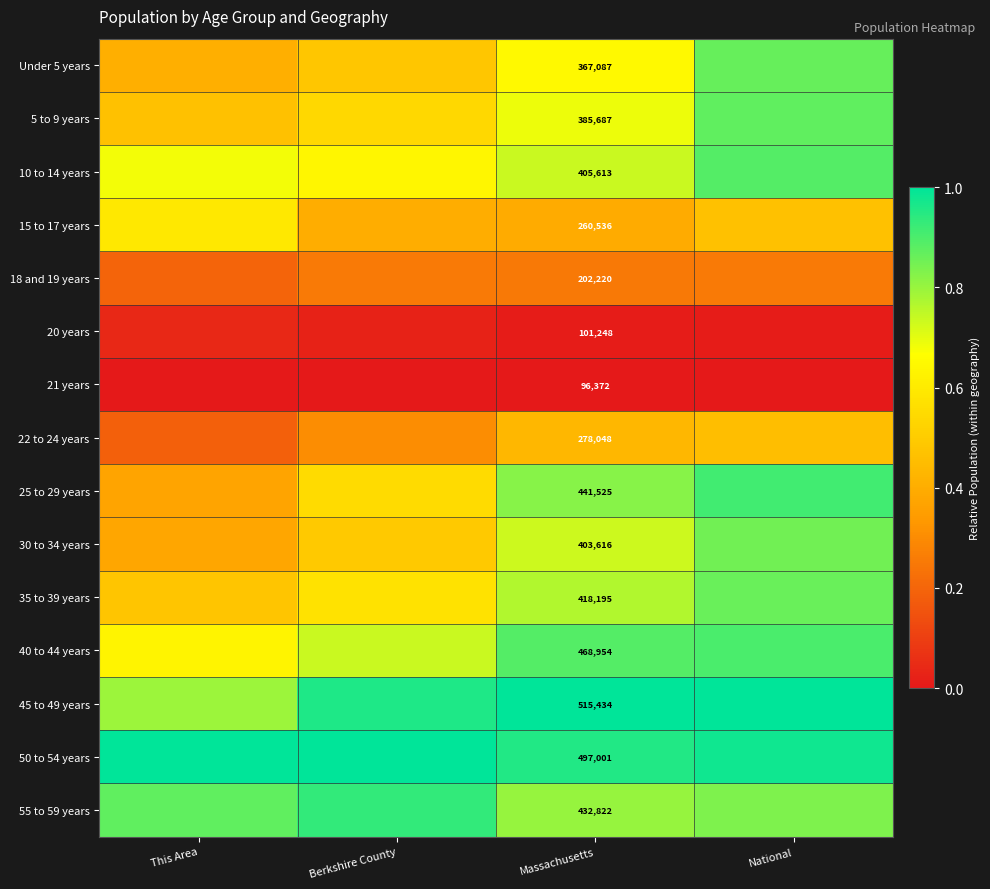

Which has a higher value, This Area or Berkshire County?

Berkshire County